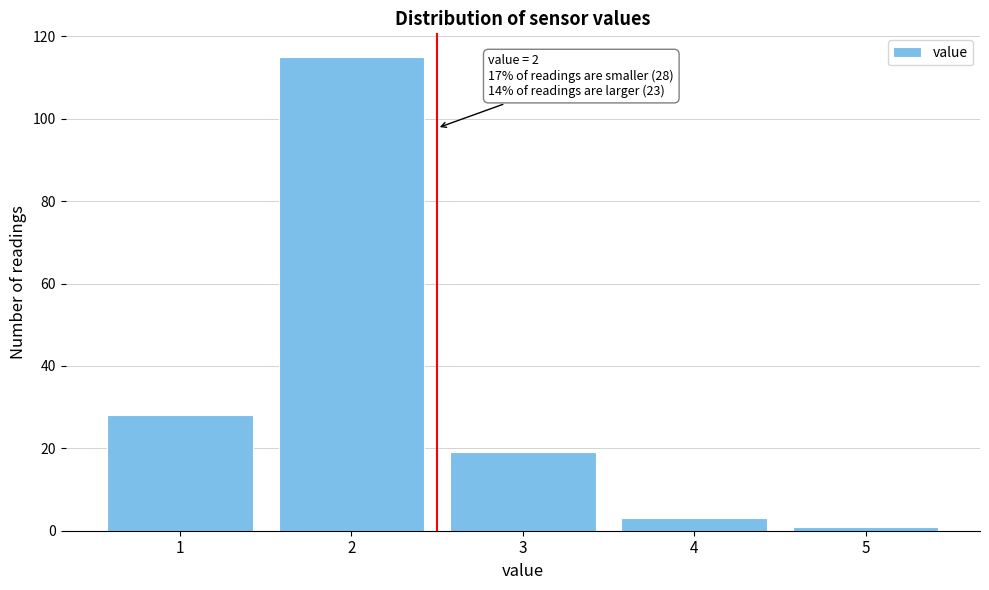

Reading left to right, list all the values displayed in this chart.

28	115	19	3	1